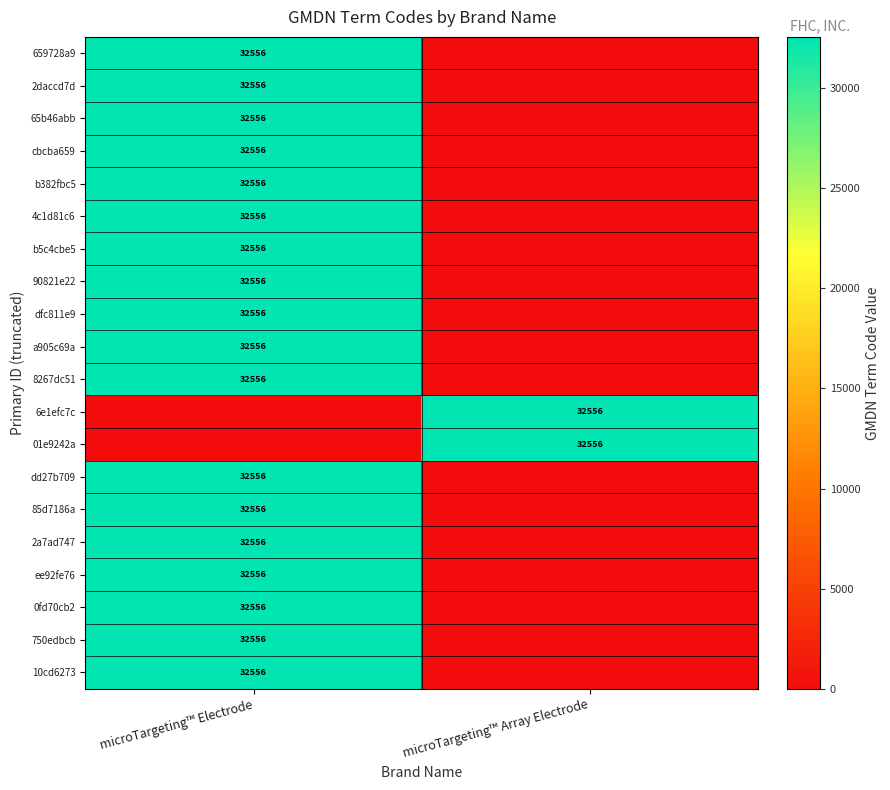

True or false: 10cd6273 has a value of 43494 at microTargeting™ Electrode.

False